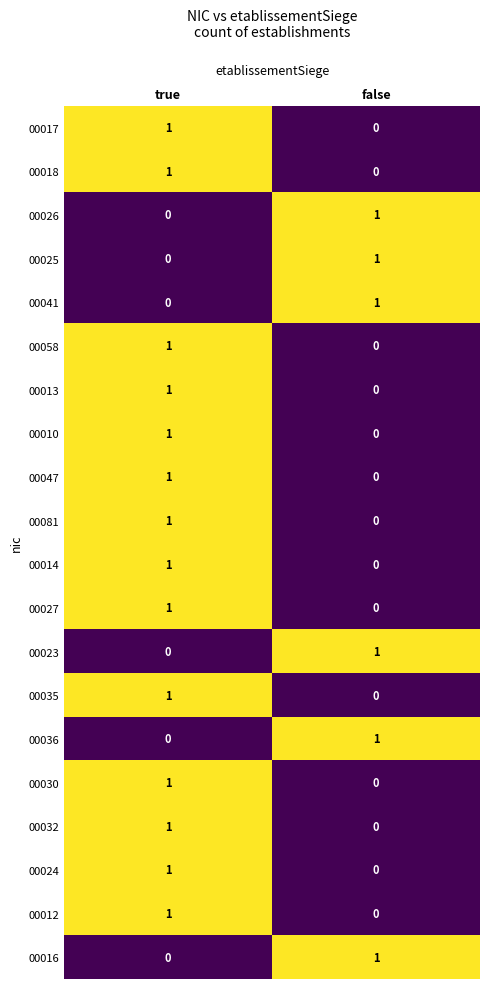

Is it true that 00030 equals 0 at false?

True